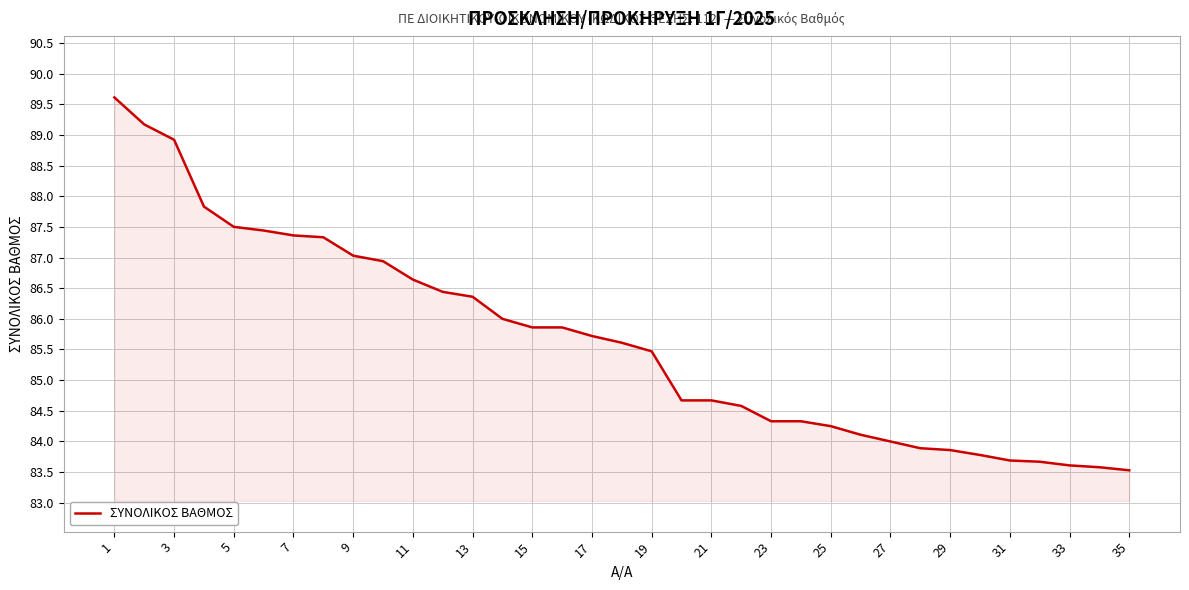

What is the greatest value displayed?

89.6